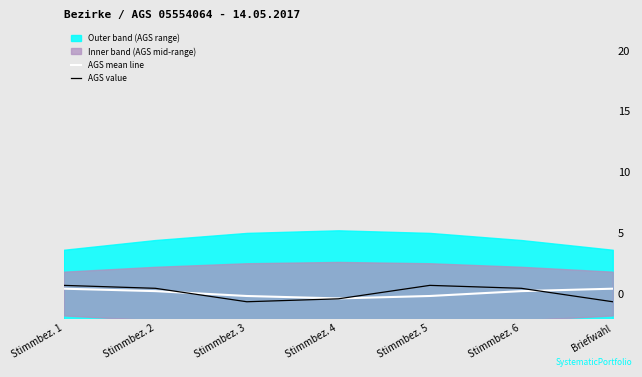

What is the value of the AGS value point at the 2nd from the left?

0.4